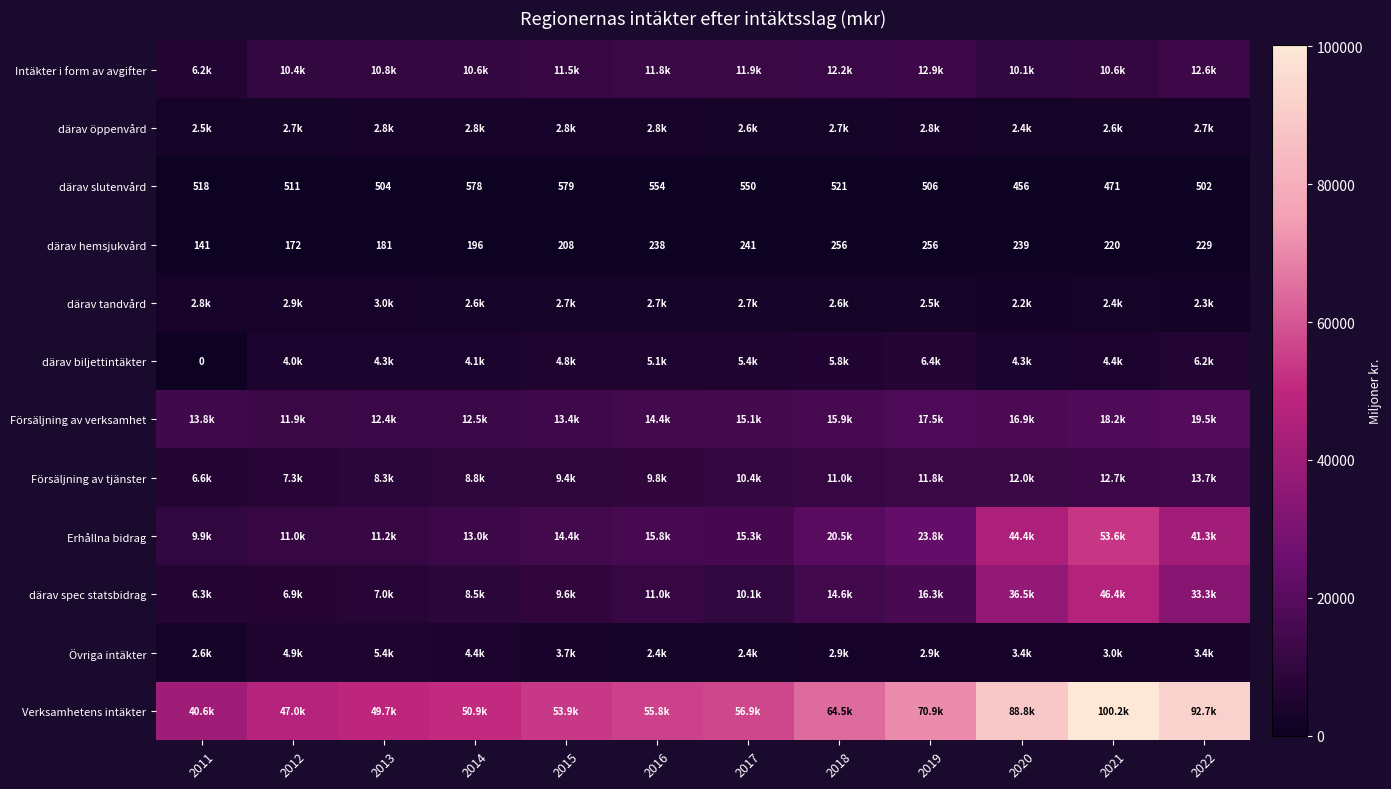

At which category is the sum across all series the highest?

2021